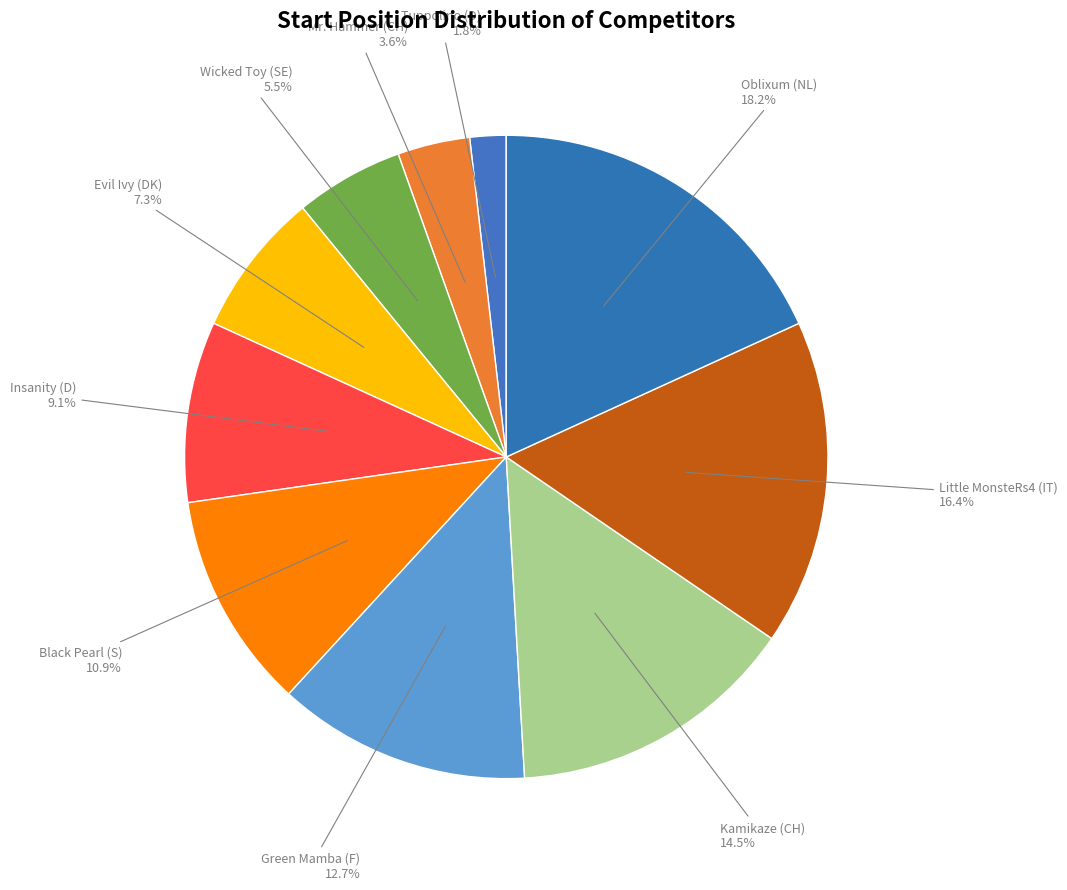

How many slices are in this pie chart?

10